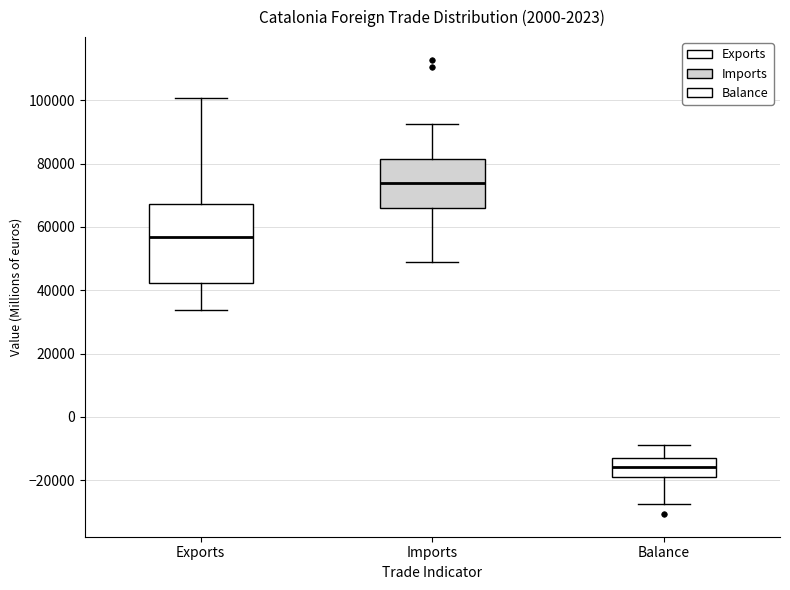

Comparing the boxes themselves (not the whiskers), which one is the tallest?

Exports